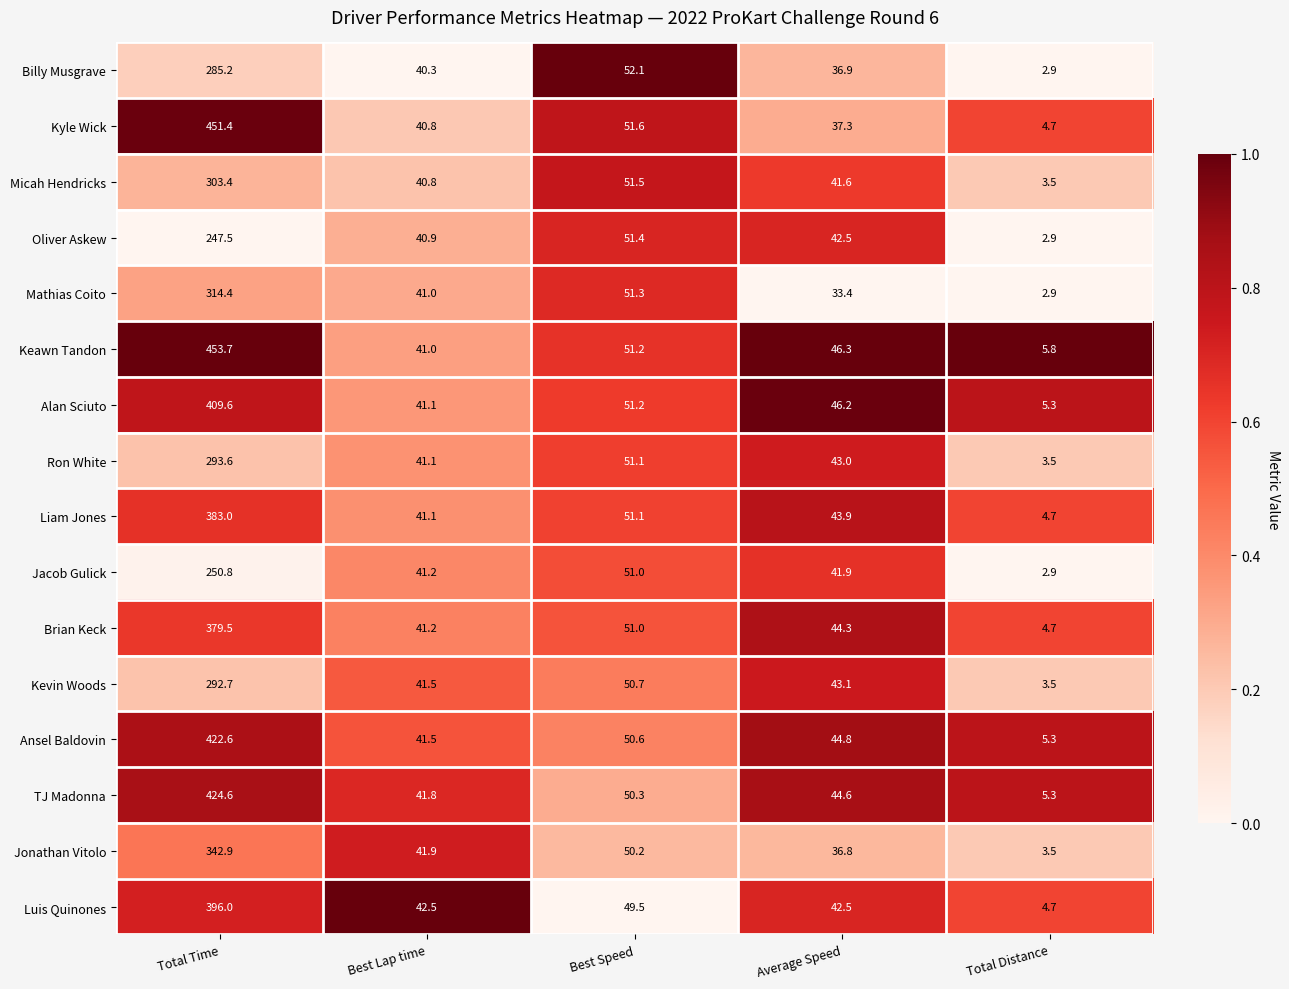

Between Best Lap time and Best Speed, which series saw the biggest shift?

Billy Musgrave